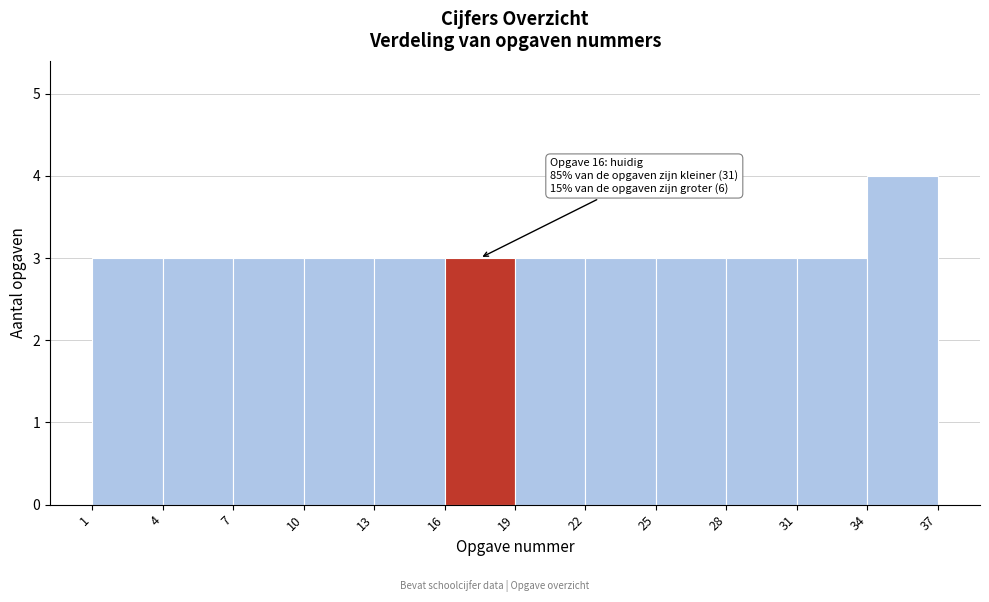

Which range on the x-axis has the tallest bar?

34 to 37